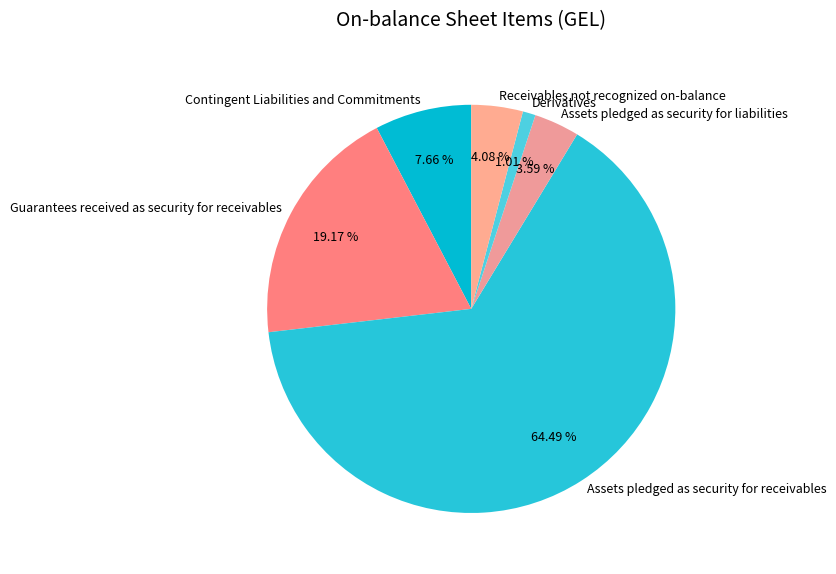

Do Assets pledged as security for receivables and Assets pledged as security for liabilities together represent more than half of the pie?

Yes